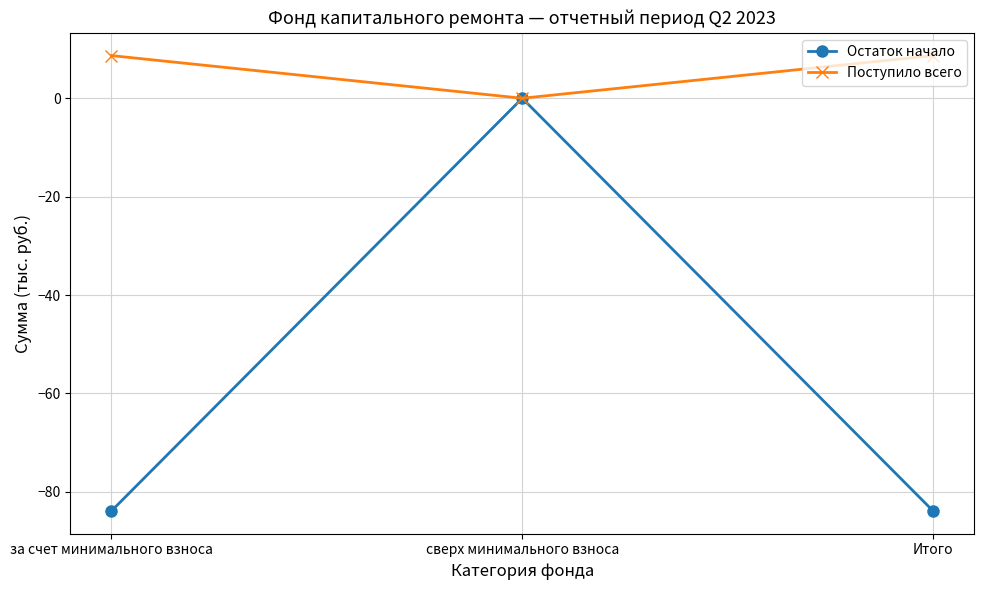

Which series has the largest total across all categories?

Поступило всего